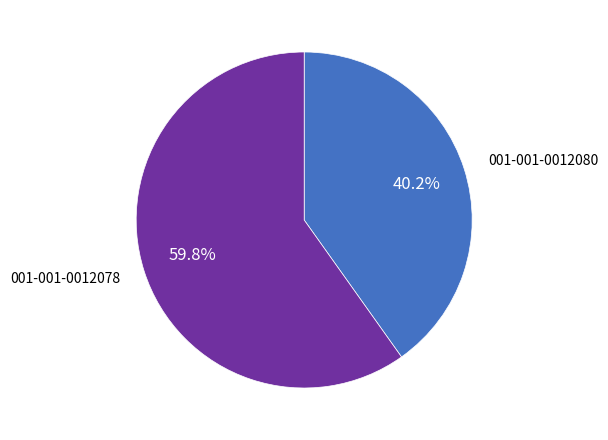

How many slices are in this pie chart?

2